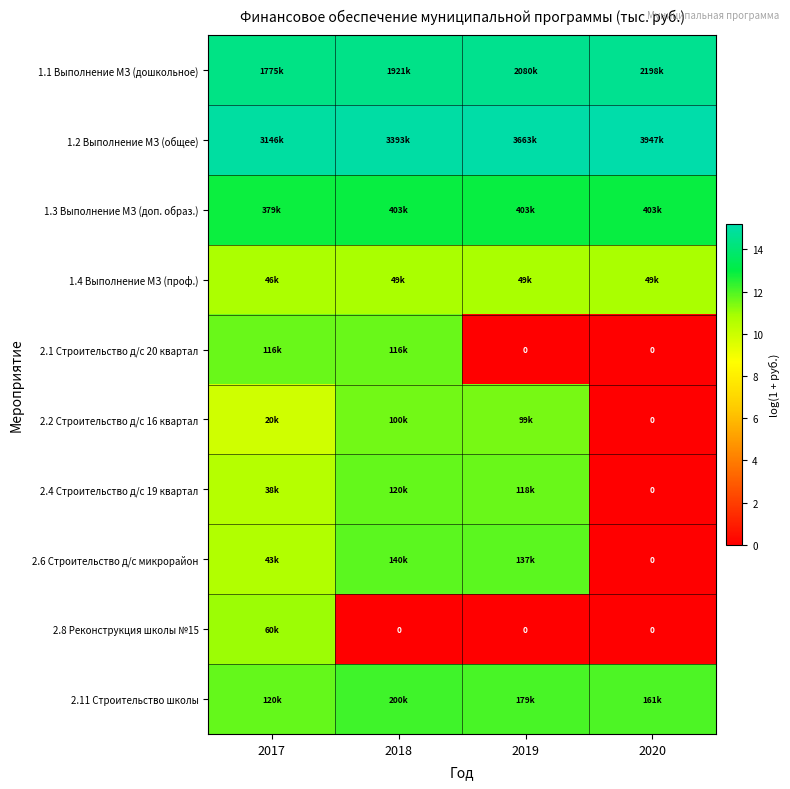

What is the spread (max minus min) of values at 2017?

5.1